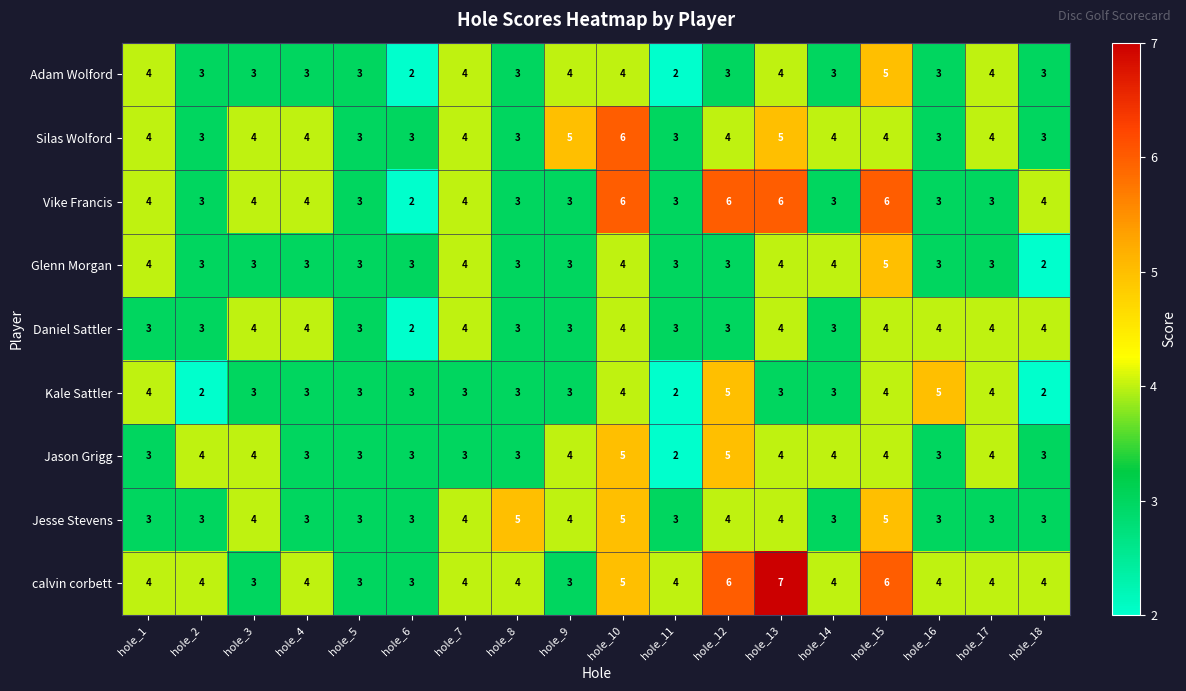

Which series changed the most between hole_2 and hole_11?

Jason Grigg